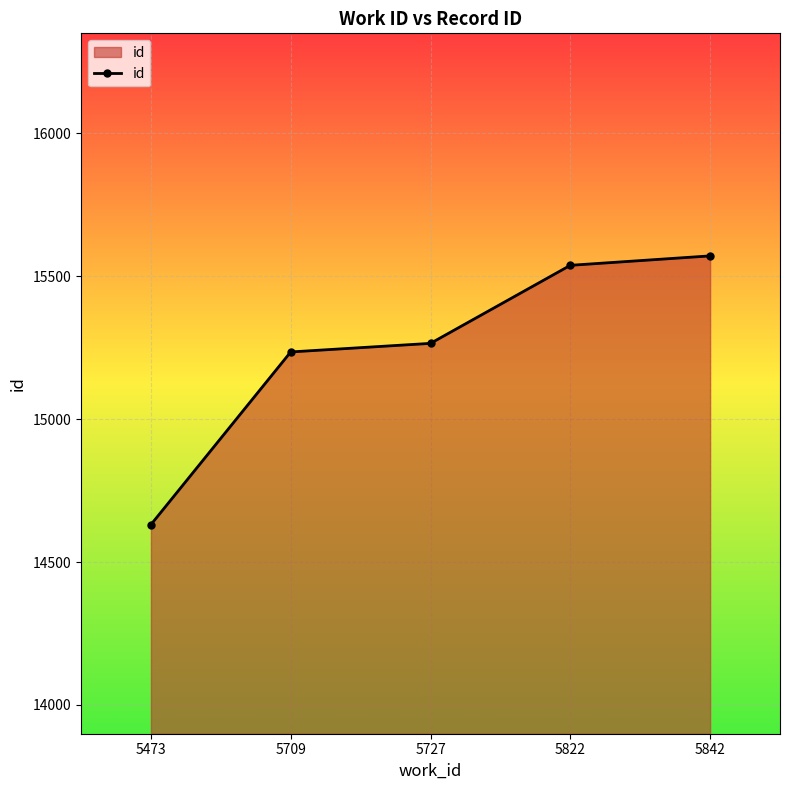

Reading left to right, extract all data points from this chart.

5473=14631	5709=15235	5727=15265	5822=15538	5842=15571